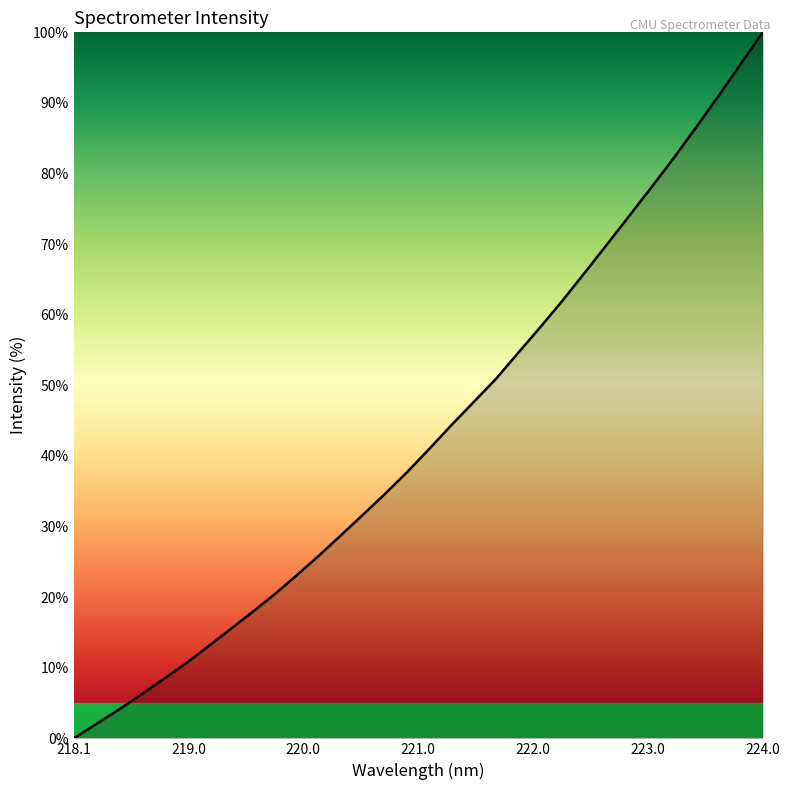

Reading left to right, extract all data points from this chart.

0.0	2.0	4.0	6.1	8.3	10.5	12.9	15.3	17.8	20.3	23.0	25.8	28.7	31.7	34.6	37.7	41.0	44.4	47.7	50.9	54.6	58.3	62.1	66.0	70.0	74.0	78.1	82.2	86.5	90.9	95.4	100.0